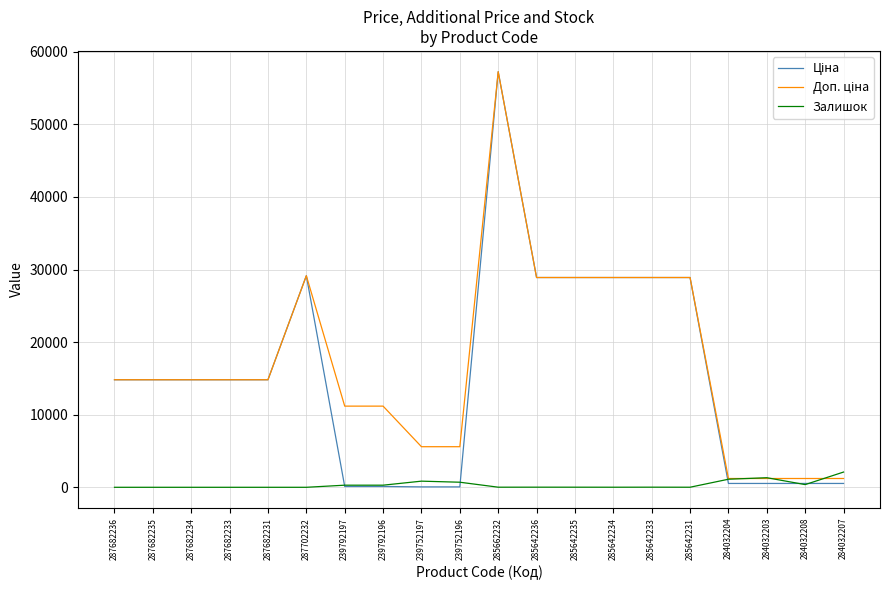

What position from the left is 239752197?

9